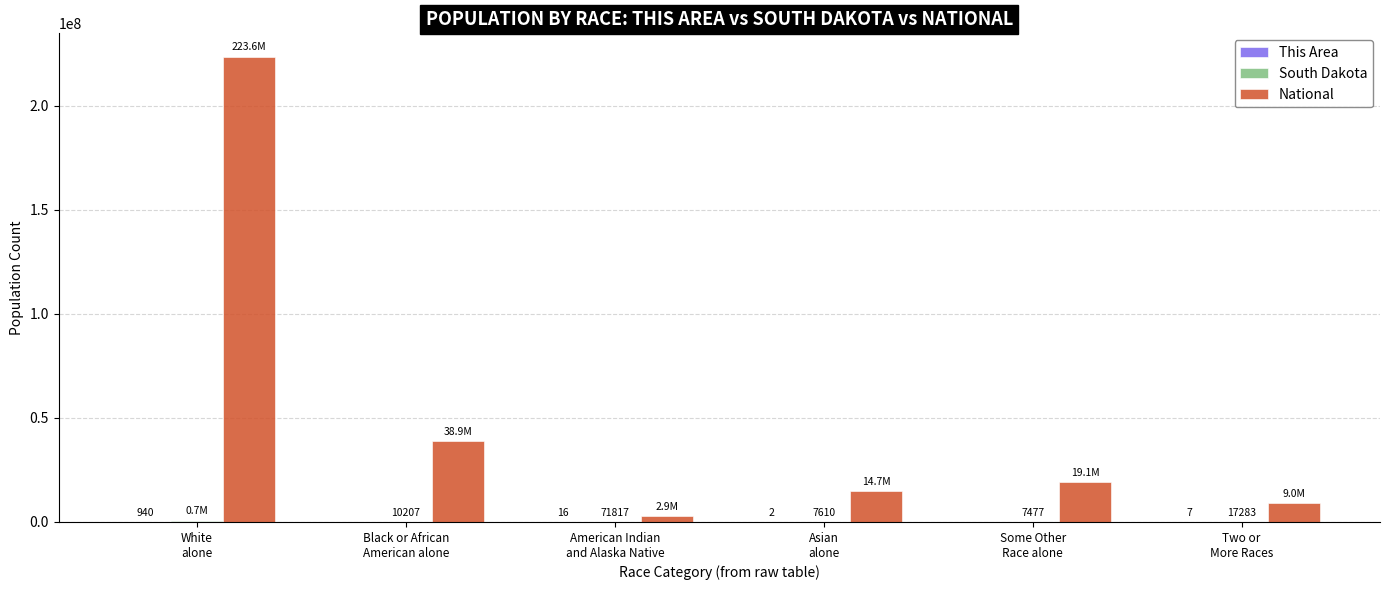

What is the maximum value for National?

223553265